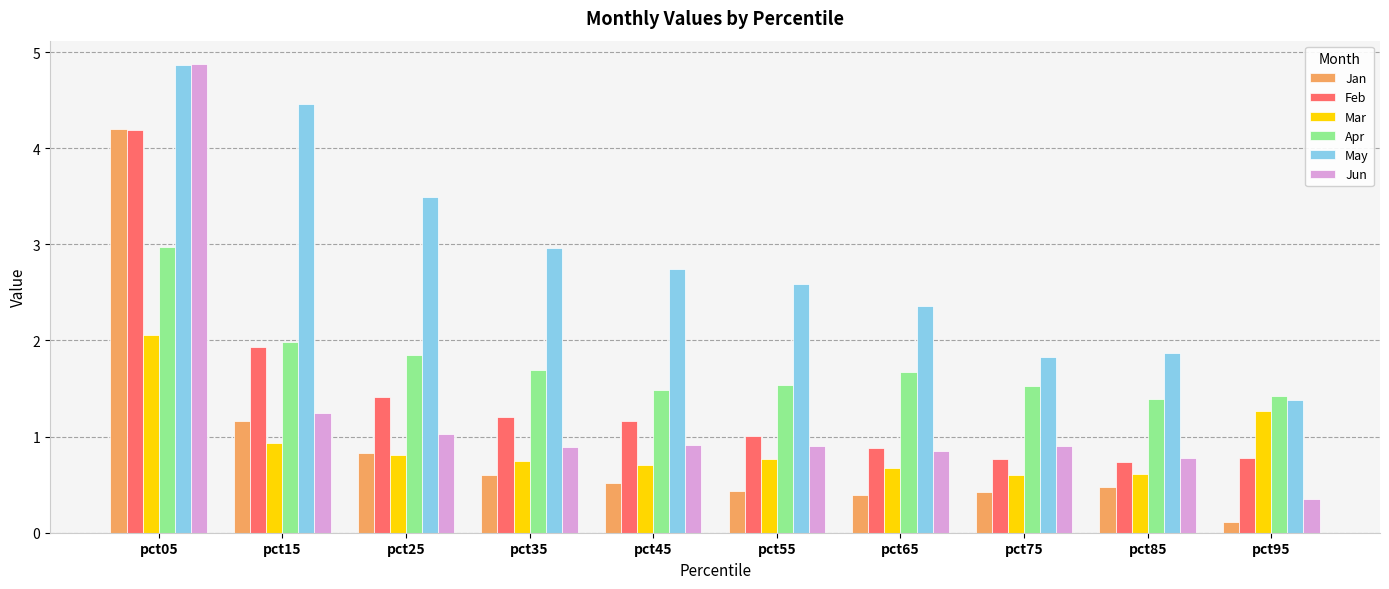

What is the total value across all series at pct15?

11.7